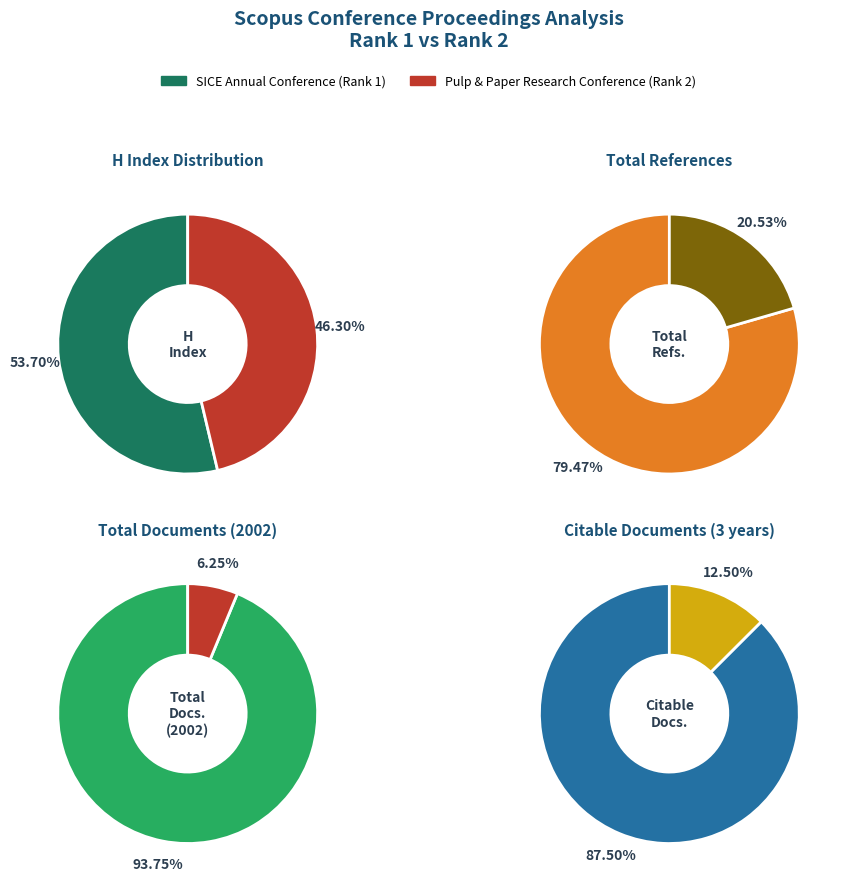

Which category has the smallest portion of the pie?

Proceedings of the Pulp and Paper Research